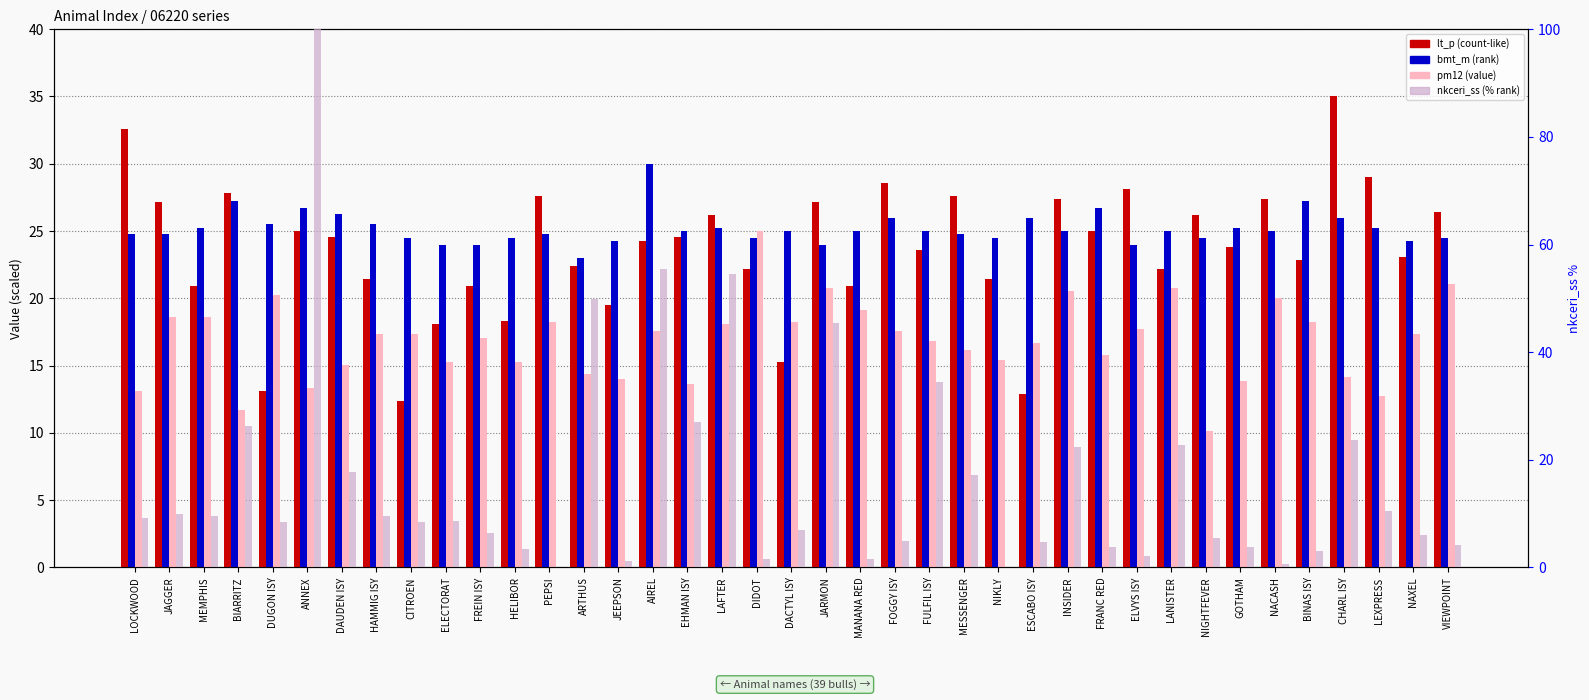

Are the bars horizontal?

No